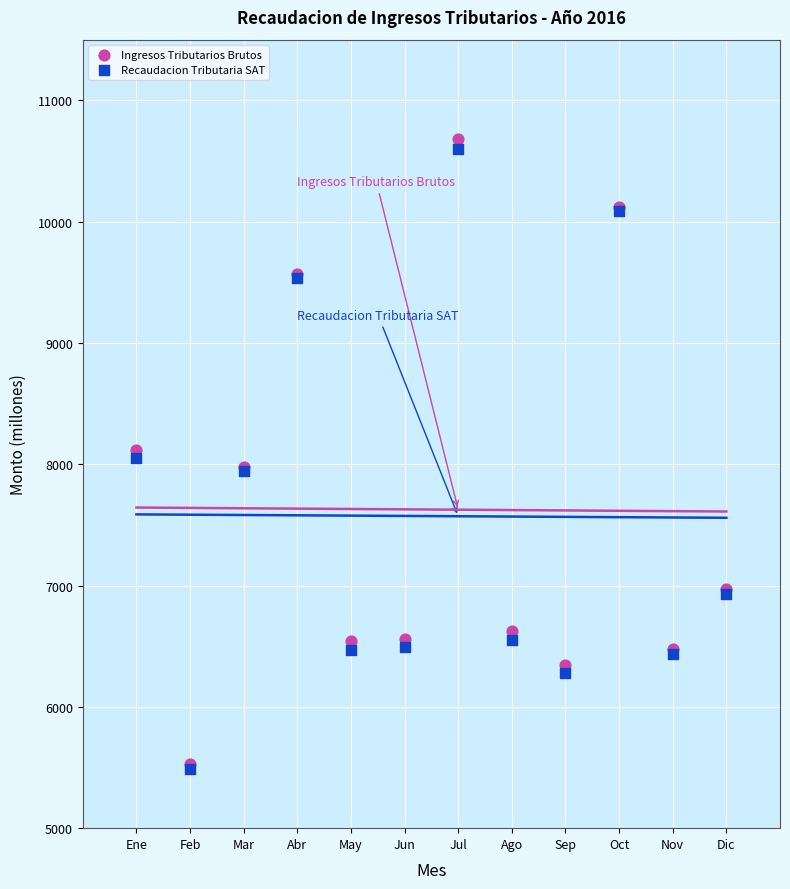

Which series reaches the maximum Y coordinate?

Ingresos Tributarios Brutos